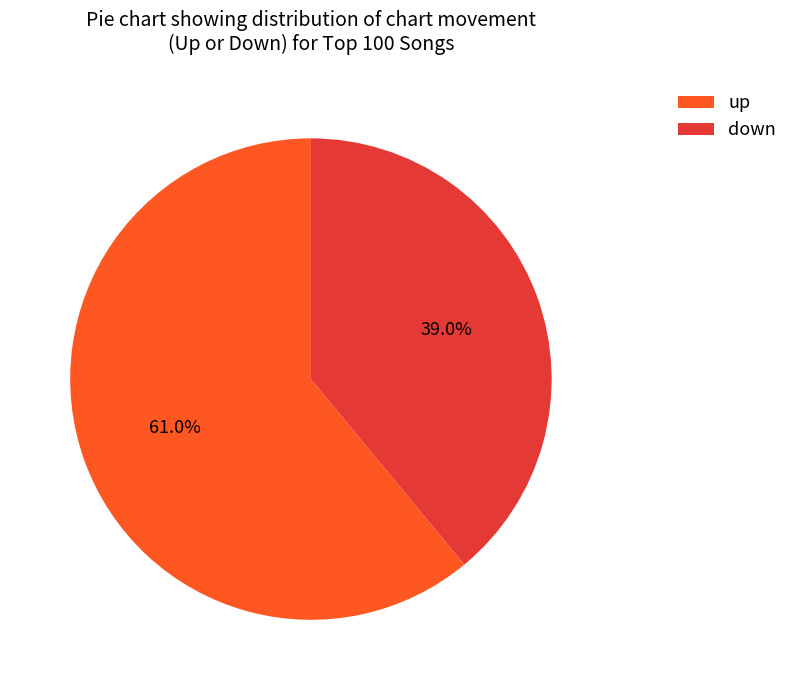

Count the number of slices in the pie.

2